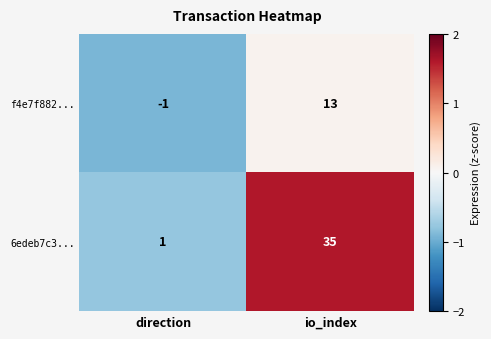

Rank the series at direction from highest to lowest value.

6edeb7c3..., f4e7f882...